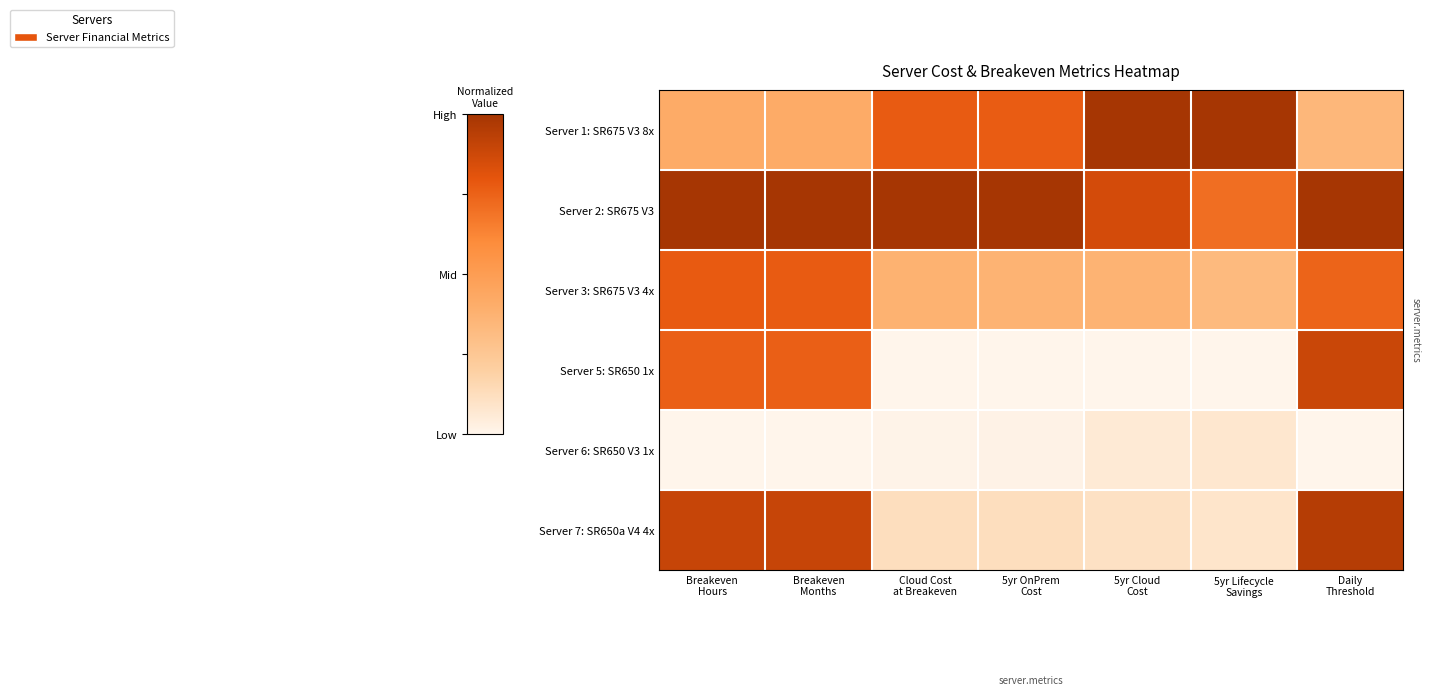

Rank the series by their maximum value, from highest to lowest.

Server 1: SR675 V3 8x, Server 2: SR675 V3, Server 7: SR650a V4 4x, Server 5: SR650 1x, Server 3: SR675 V3 4x, Server 6: SR650 V3 1x